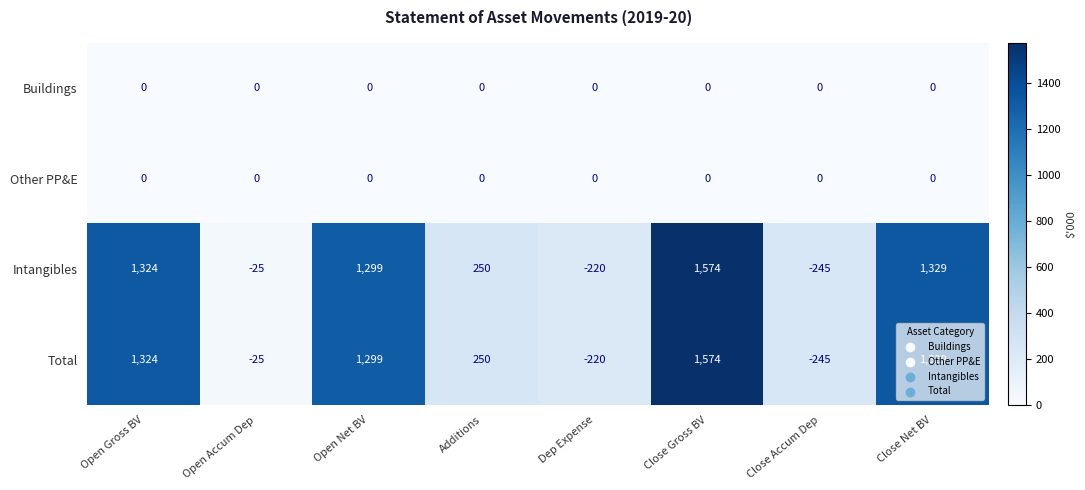

What is the difference between the maximum and minimum values in the Intangibles series?

1819